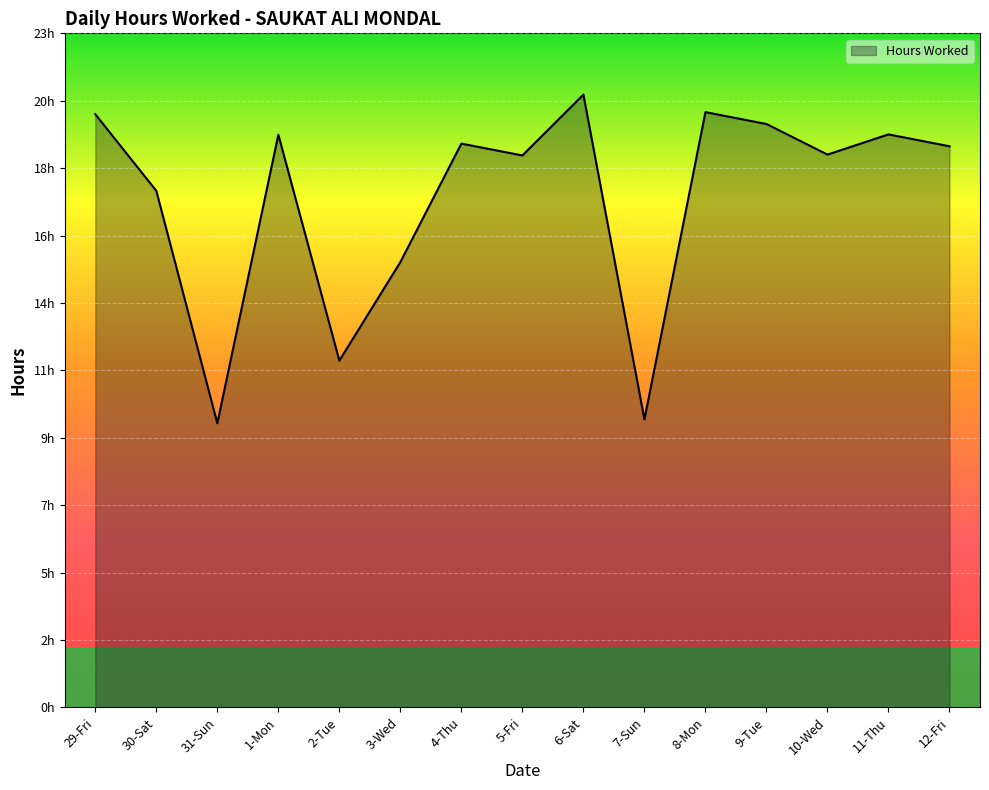

Does the chart display data point markers on the line(s)?

No